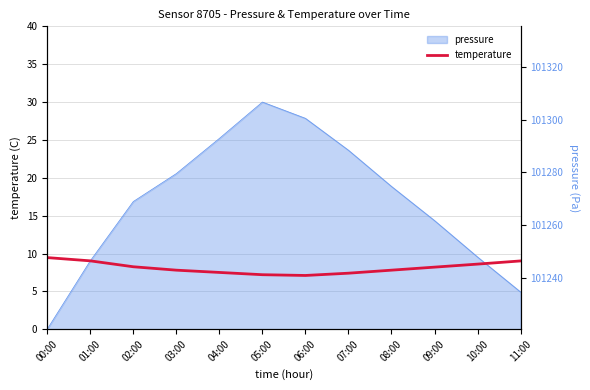

What is the maximum value shown in the chart?

9.5